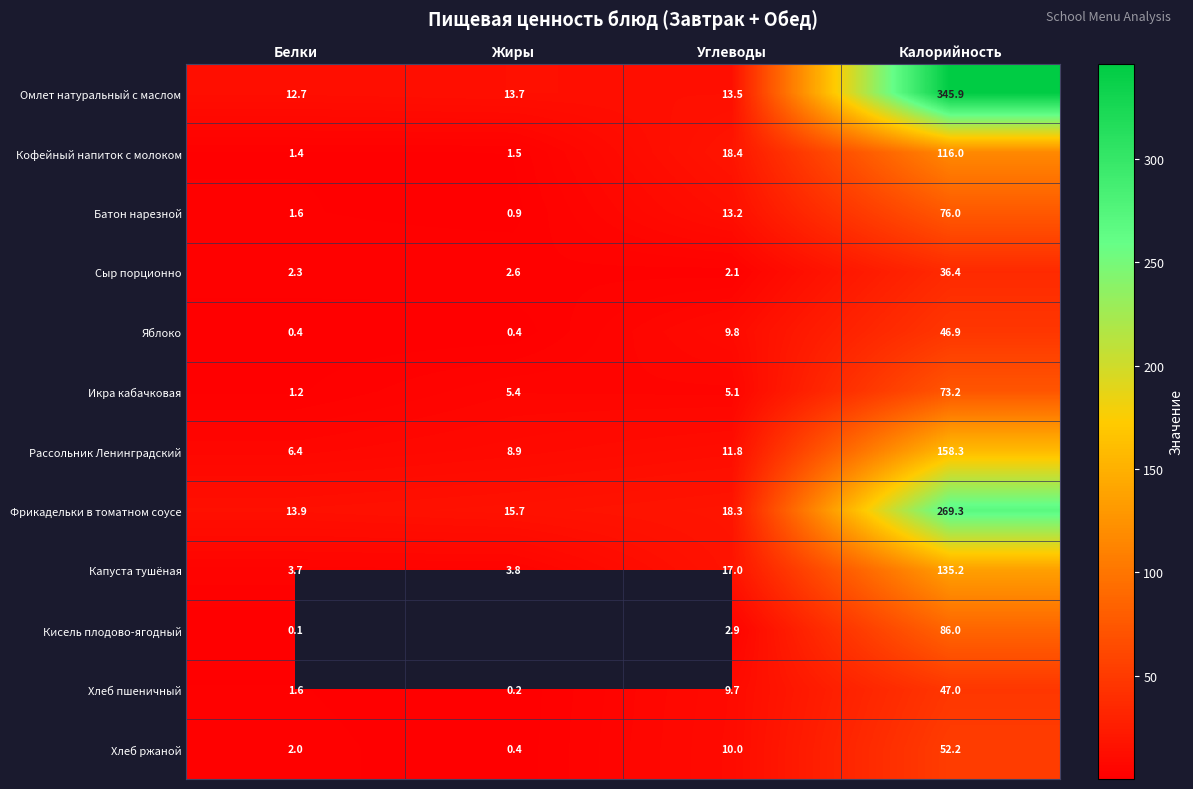

Rank the series at Углеводы from lowest to highest value.

Сыр порционно, Кисель плодово-ягодный, Икра кабачковая, Хлеб пшеничный, Яблоко, Хлеб ржаной, Рассольник Ленинградский, Батон нарезной, Омлет натуральный с маслом, Капуста тушёная, Фрикадельки в томатном соусе, Кофейный напиток с молоком